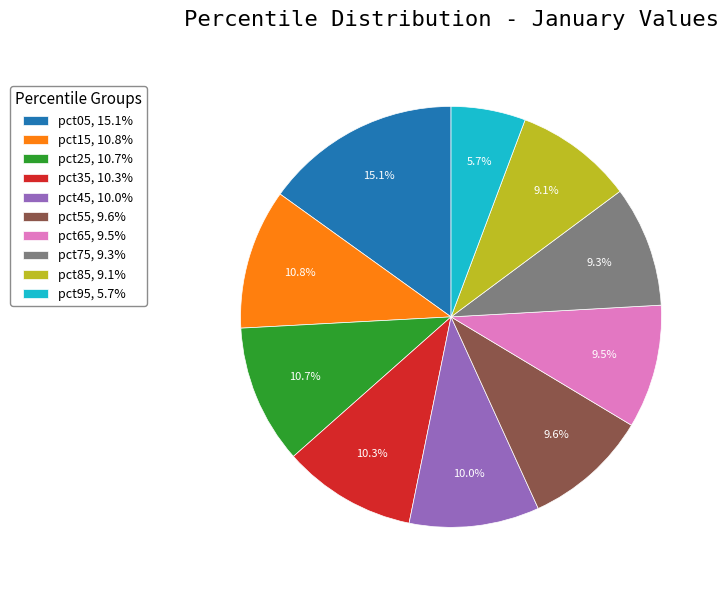

Does pct95, 5.7% account for over 50% of the chart?

No